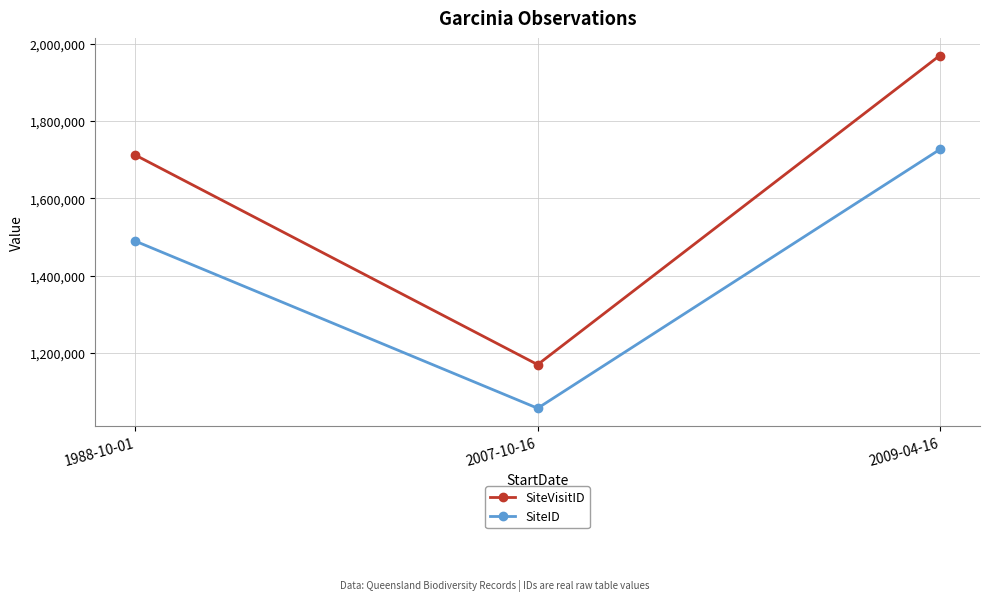

List the series in order of their overall mean, highest first.

SiteVisitID, SiteID